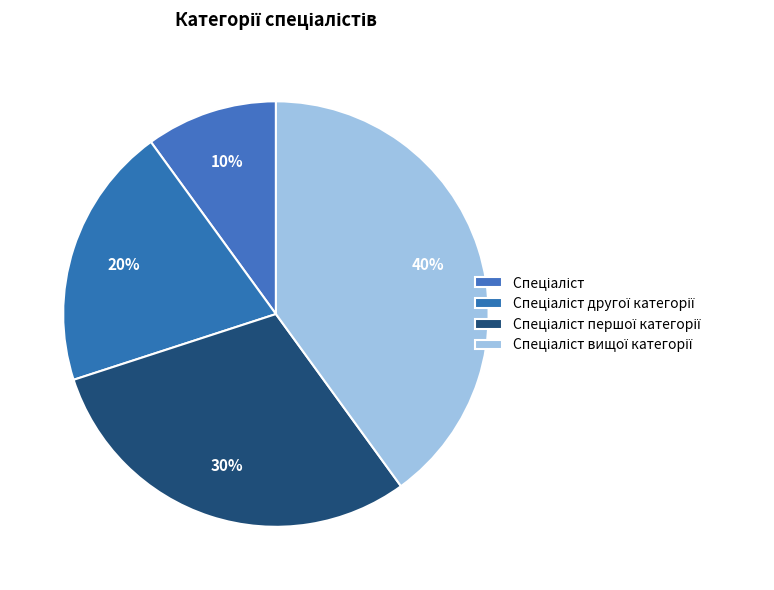

How many segments does this pie chart have?

4